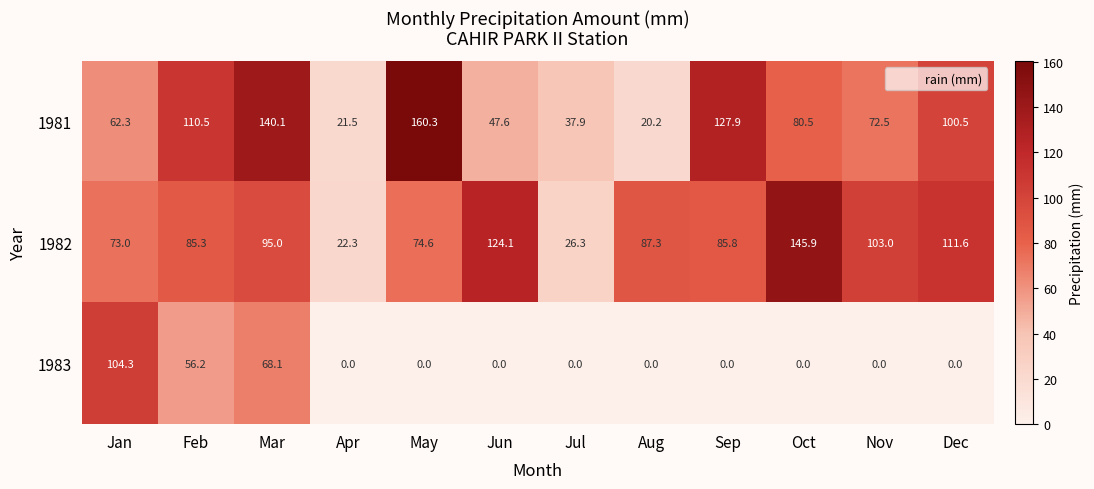

Which series has the widest spread of values?

1981